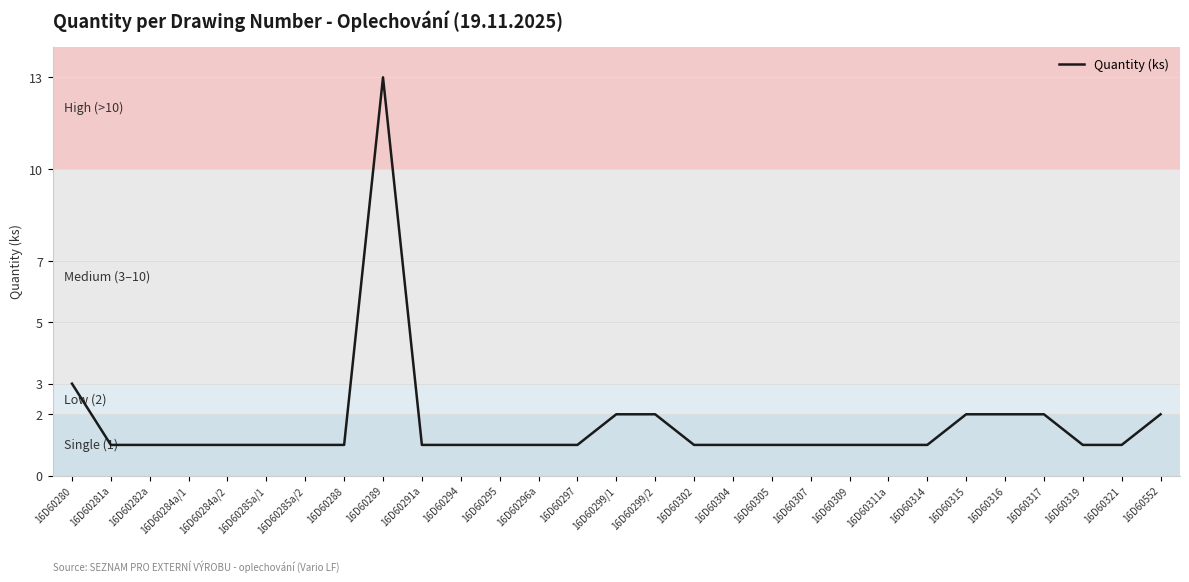

What is the change in value from 16D60302 to 16D60552?

+1